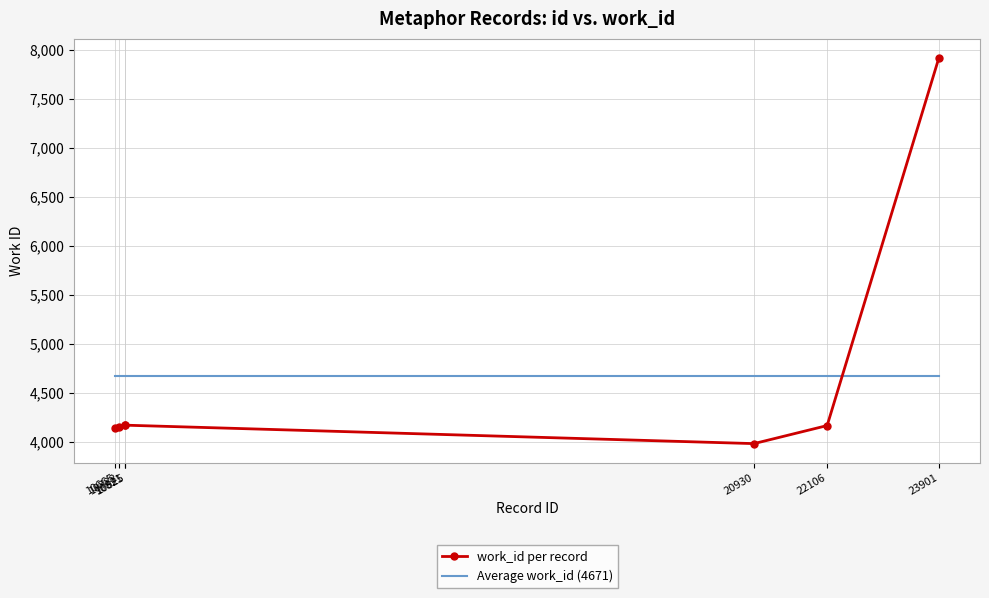

What is the difference between the highest and lowest values at 20930?

688